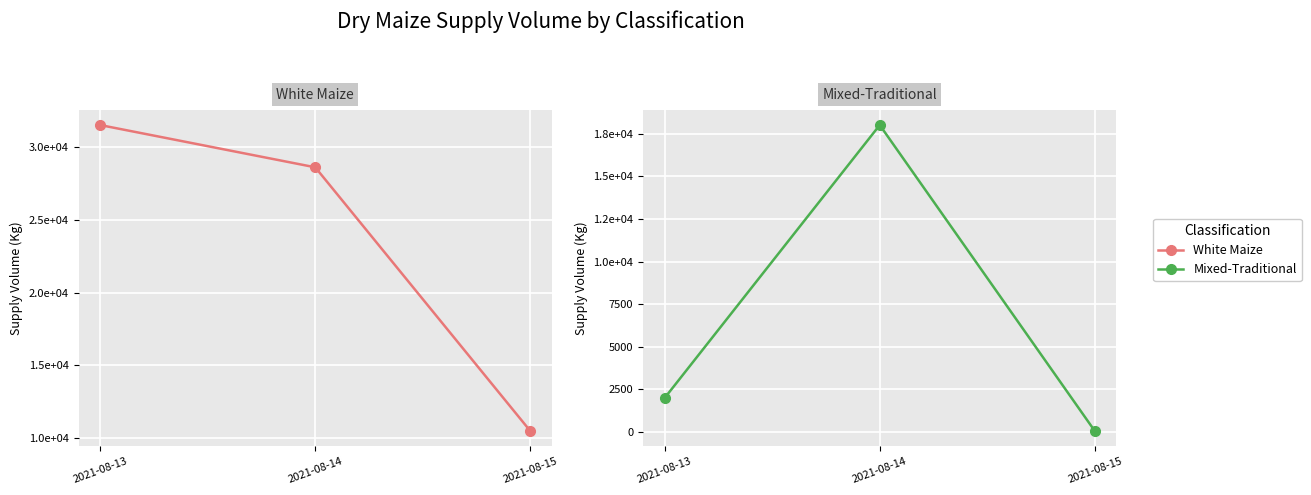

List the series in order of their peak value, highest first.

White Maize, Mixed-Traditional